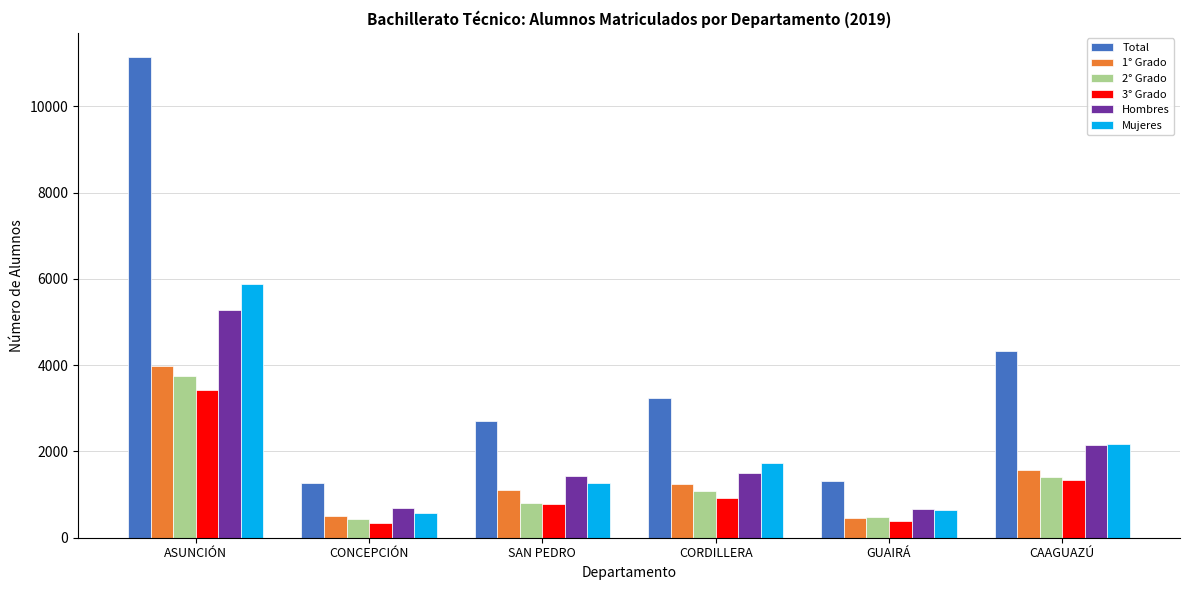

What is the difference between the 3° Grado values at CORDILLERA and GUAIRÁ?

522